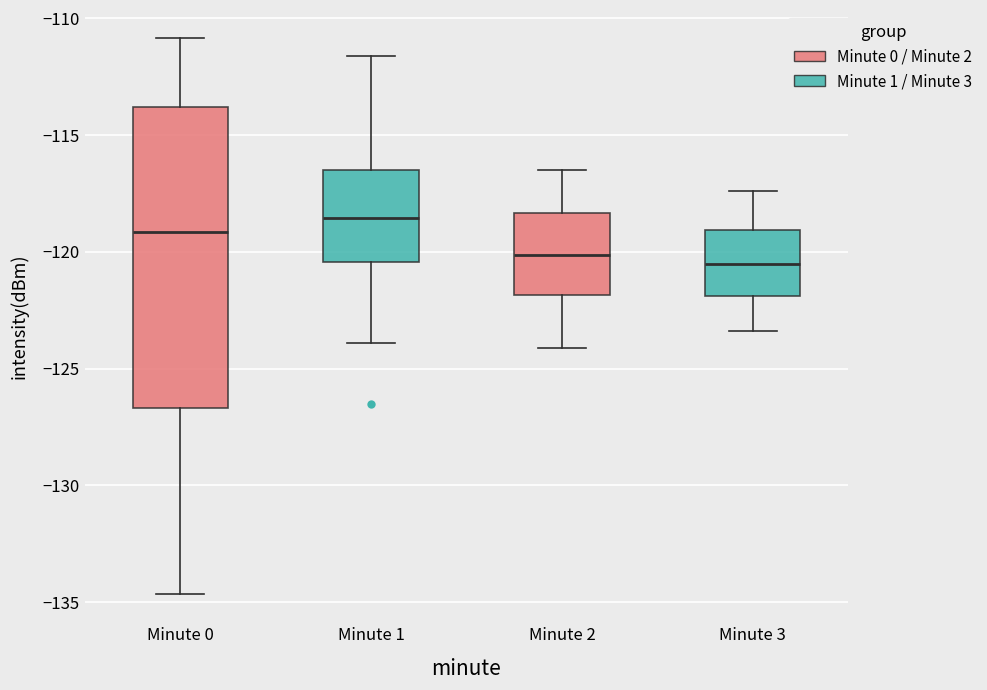

Reading left to right, read every box against the y-axis: the position of its median line, the range the box covers, and the ends of its whiskers. The values are not printed on the chart, so give them approximately, as read against the axis.

Minute 0: median -119.0, box -126.5 to -114.0, whiskers -134.5 to -111.0
Minute 1: median -118.5, box -120.5 to -116.5, whiskers -124.0 to -111.5
Minute 2: median -120.0, box -122.0 to -118.5, whiskers -124.0 to -116.5
Minute 3: median -120.5, box -122.0 to -119.0, whiskers -123.5 to -117.5